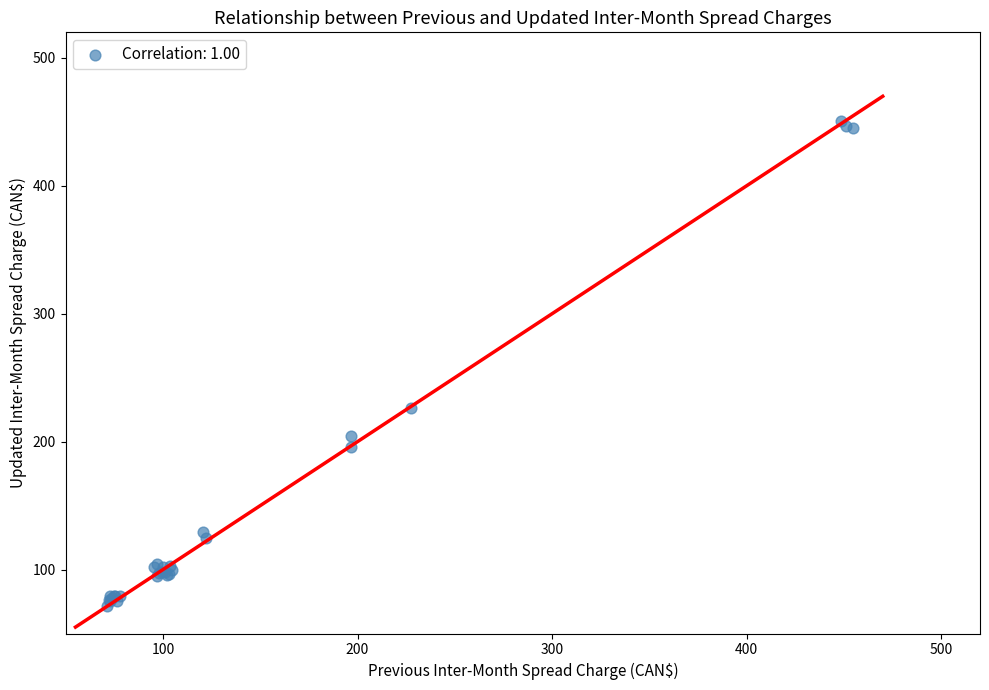

What Y value in the scatter plot is closest to 261?

226.1